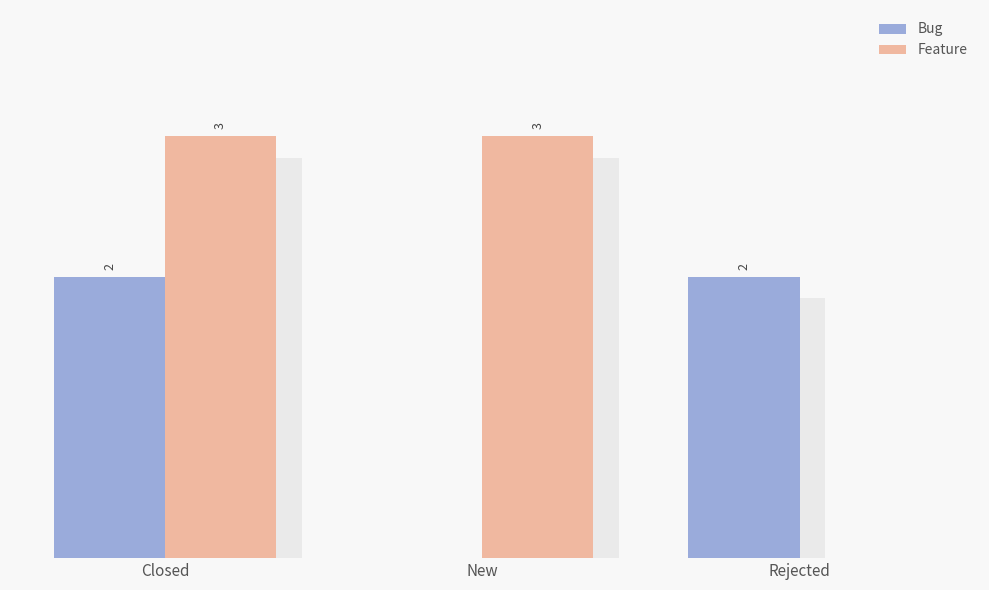

How many values in the Feature series are below 3?

1